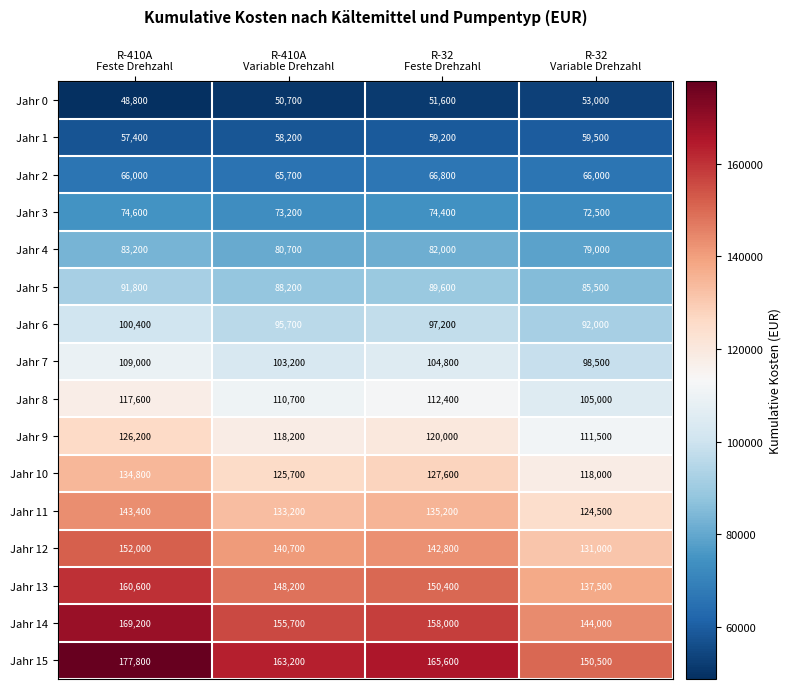

Count the number of data series in this chart.

16